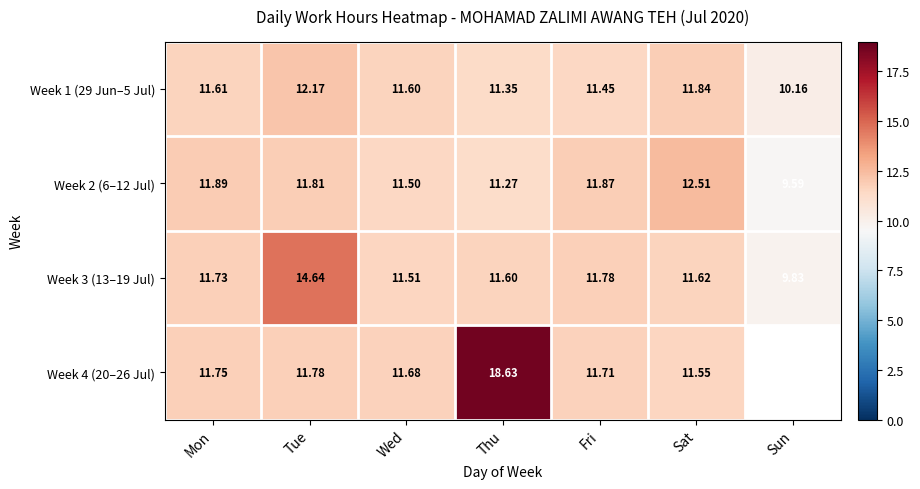

What is the approximate value of Week 2 (6–12 Jul) at Sun?

9.6